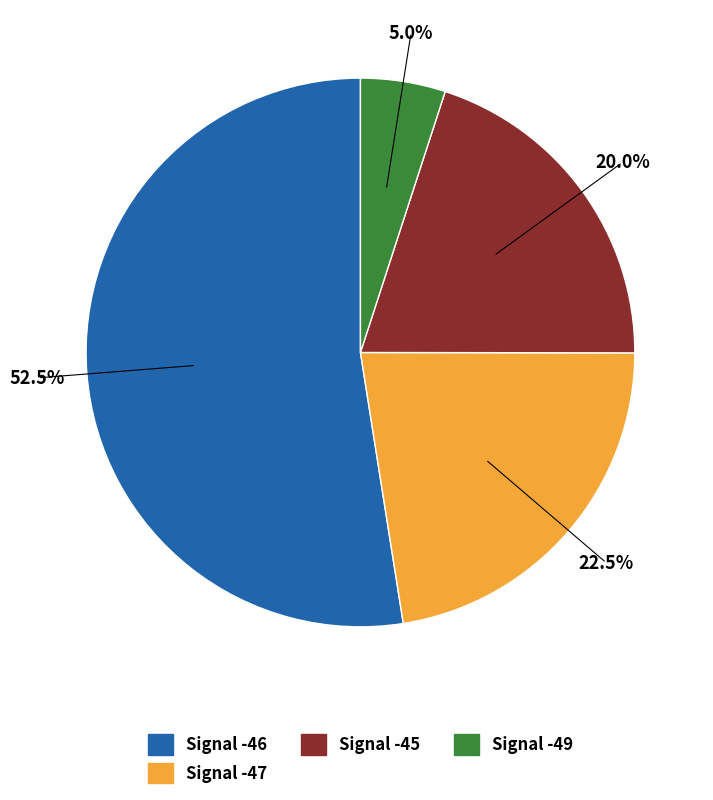

To the nearest percent, what is the average slice percentage?

25%